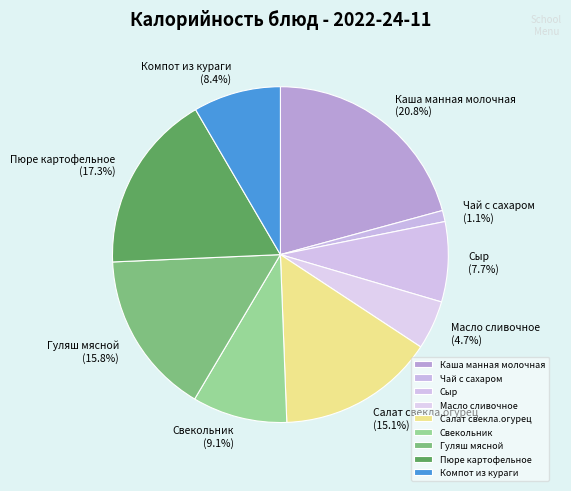

To the nearest percent, what percentage of the pie is Компот из кураги?

8%